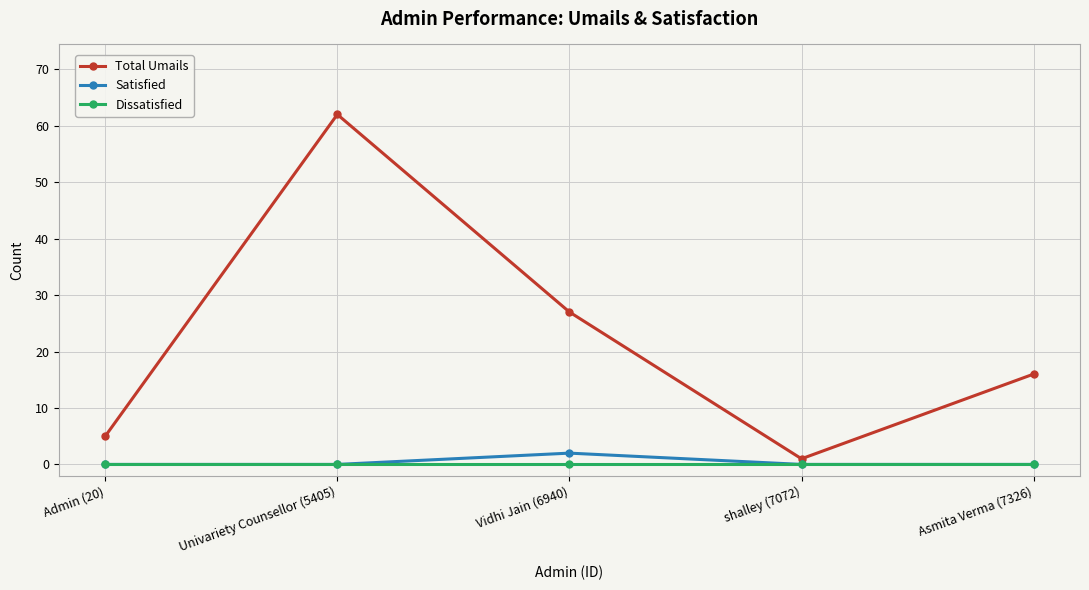

Reading right to left, transcribe all the data shown in this chart.

Total Umails: 16	1	27	62	5
Satisfied: 0	0	2	0	0
Dissatisfied: 0	0	0	0	0